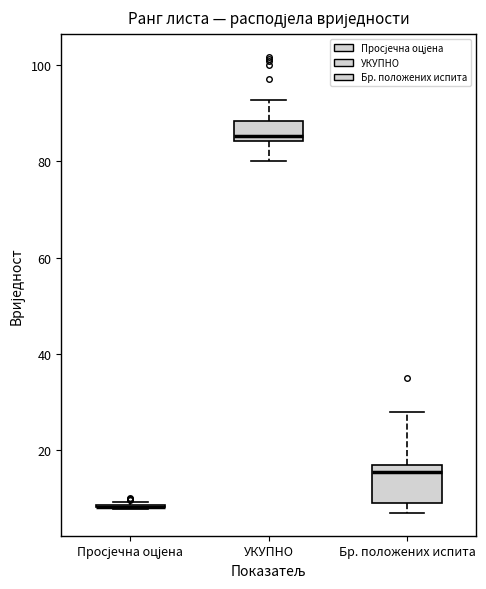

Reading left to right, read every box against the y-axis: the position of its median line, the range the box covers, and the ends of its whiskers. The values are not printed on the chart, so give them approximately, as read against the axis.

Просјечна оцјена: box collapsed to a line at 8, whiskers 8 to 10
УКУПНО: median 86, box 84 to 88, whiskers 80 to 92
Бр. положених испита: median 16, box 10 to 18, whiskers 8 to 28